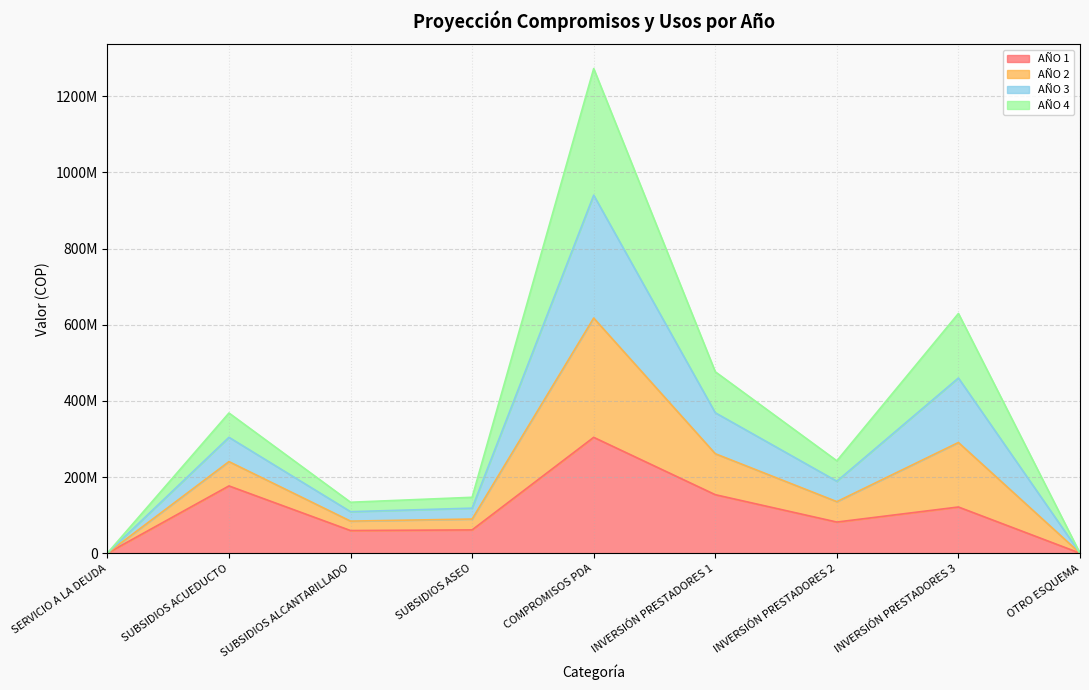

At how many categories does at least one series exceed 1231486986?

1